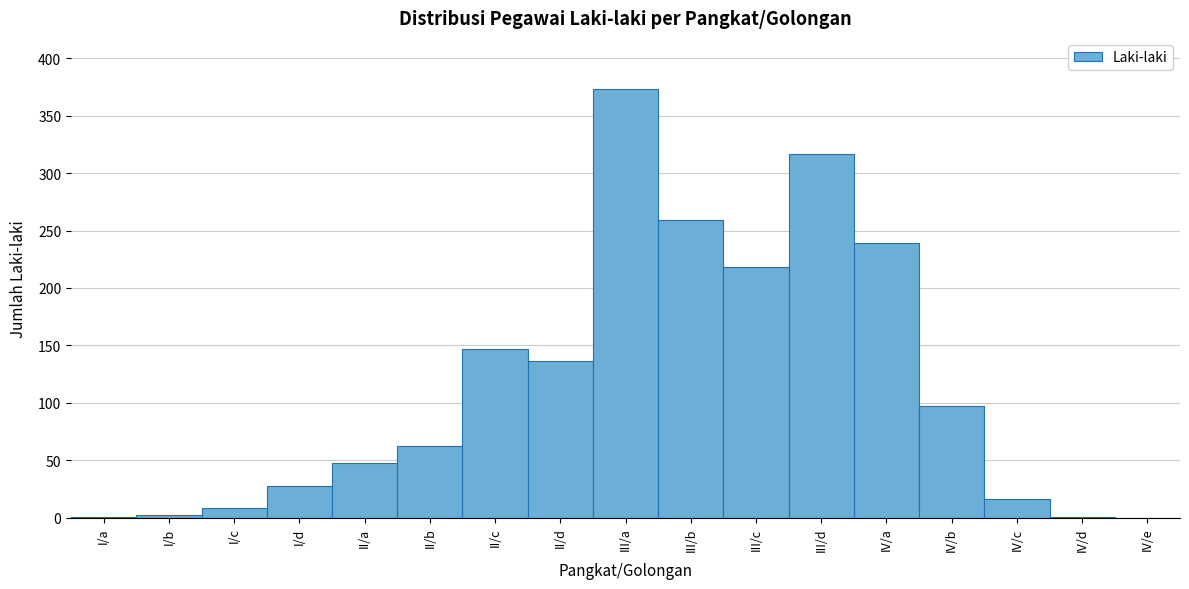

What is the sum of all values?

1952